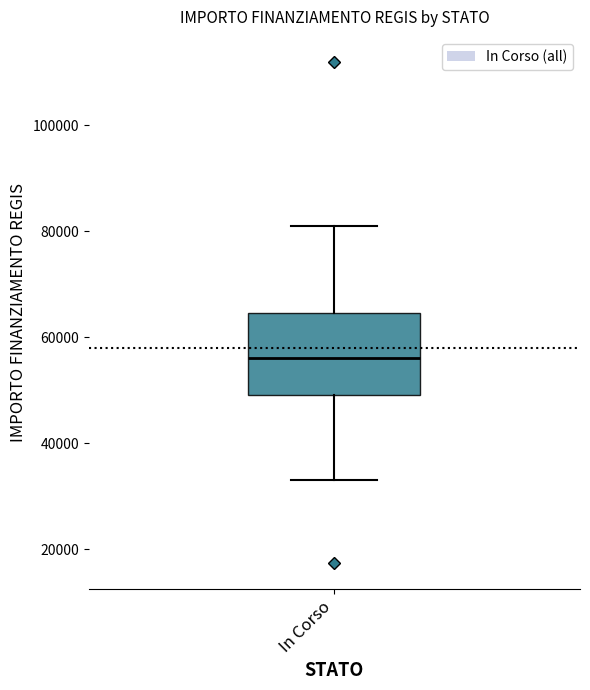

Transcribe this box plot: give where the median line is, the range the box spans, and where the two whiskers end, as read against the y-axis. The values are not printed on the chart, so give them approximately, as read against the axis.

median 56000, box 50000 to 64000, whiskers 32000 to 80000